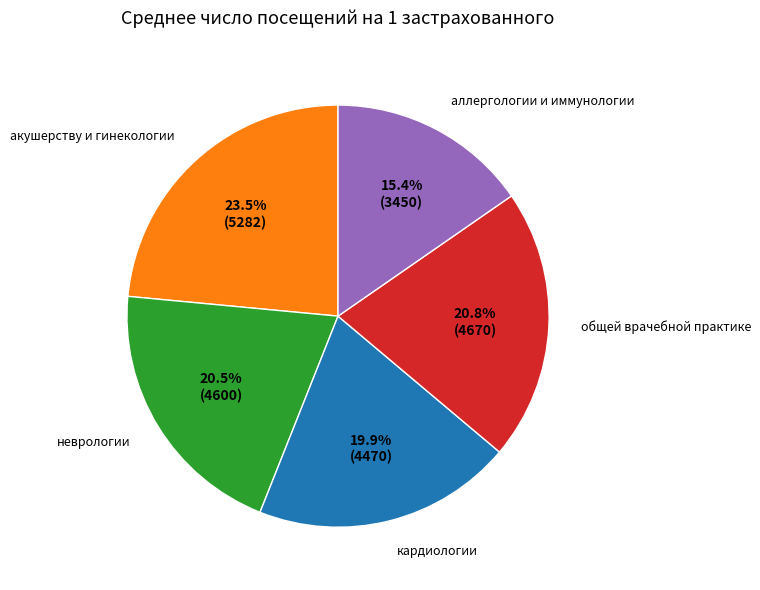

Count the number of slices in the pie.

5